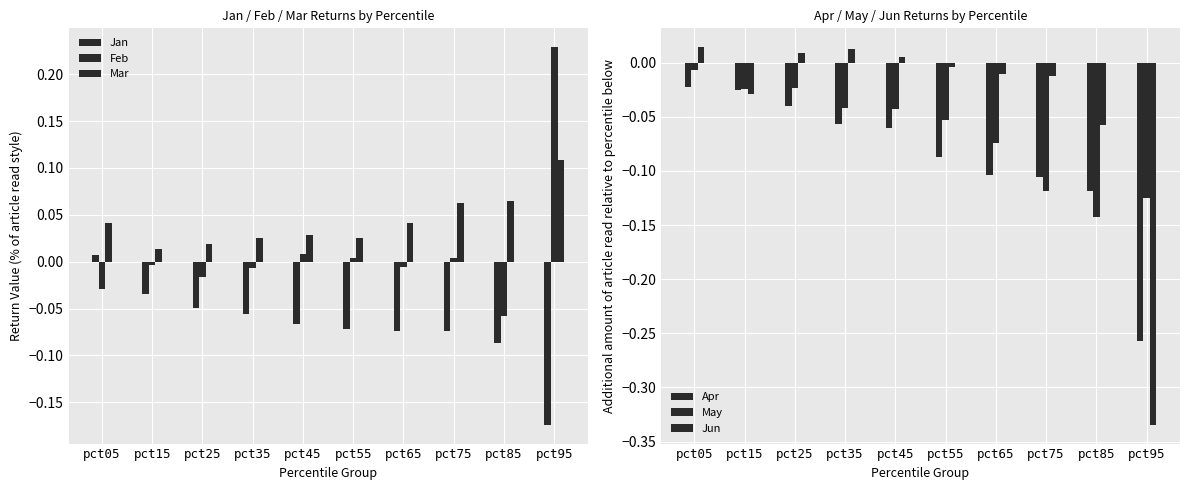

Does the chart contain stacked bars?

No